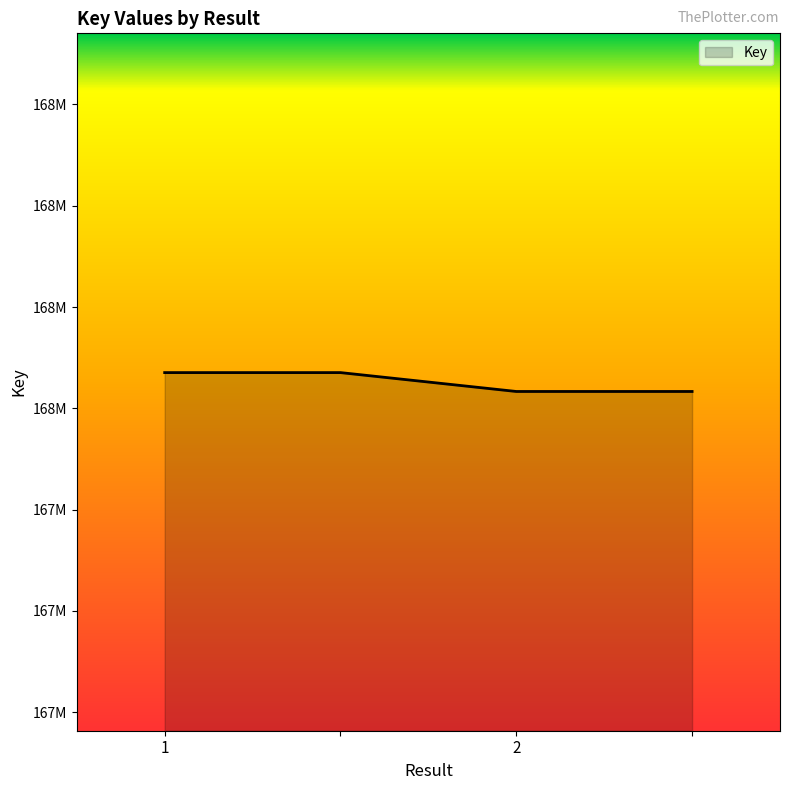

Rank the categories by value from highest to lowest.

1, , 2, 